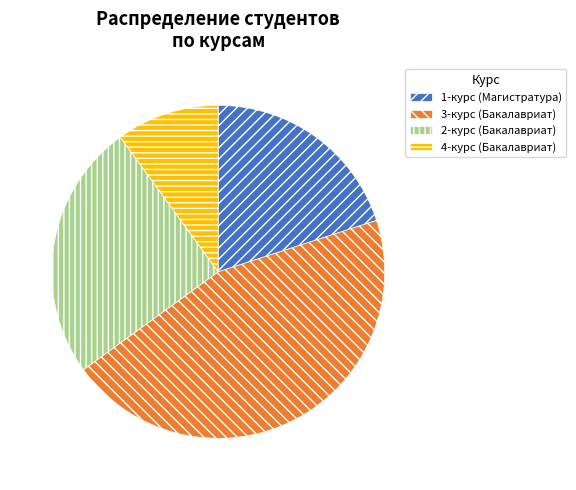

Which category has the biggest portion of the pie?

3-курс (Бакалавриат)